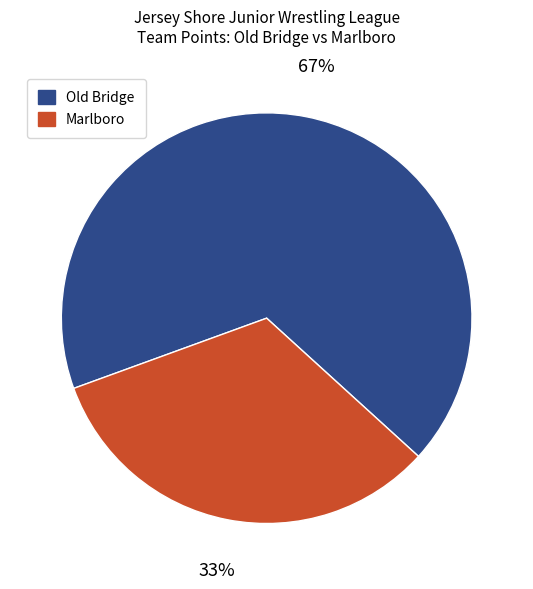

Combined, do Marlboro and Old Bridge account for over 50%?

Yes